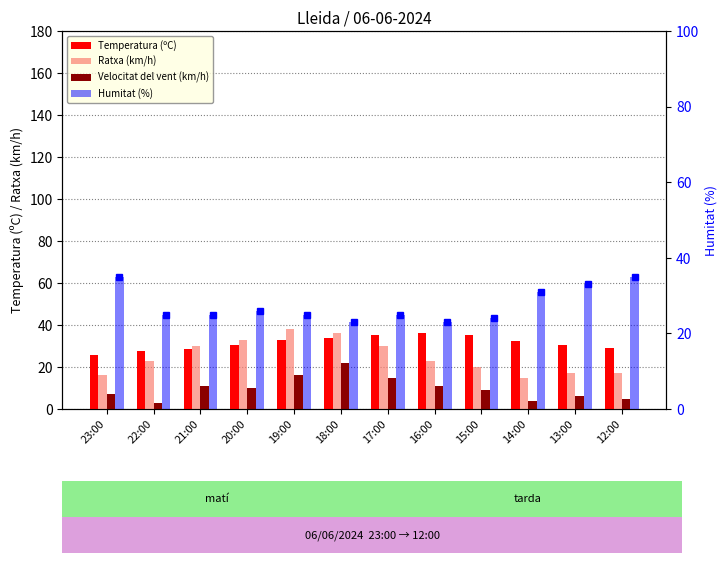

What is the average value of the Temperatura (ºC) series?

31.5